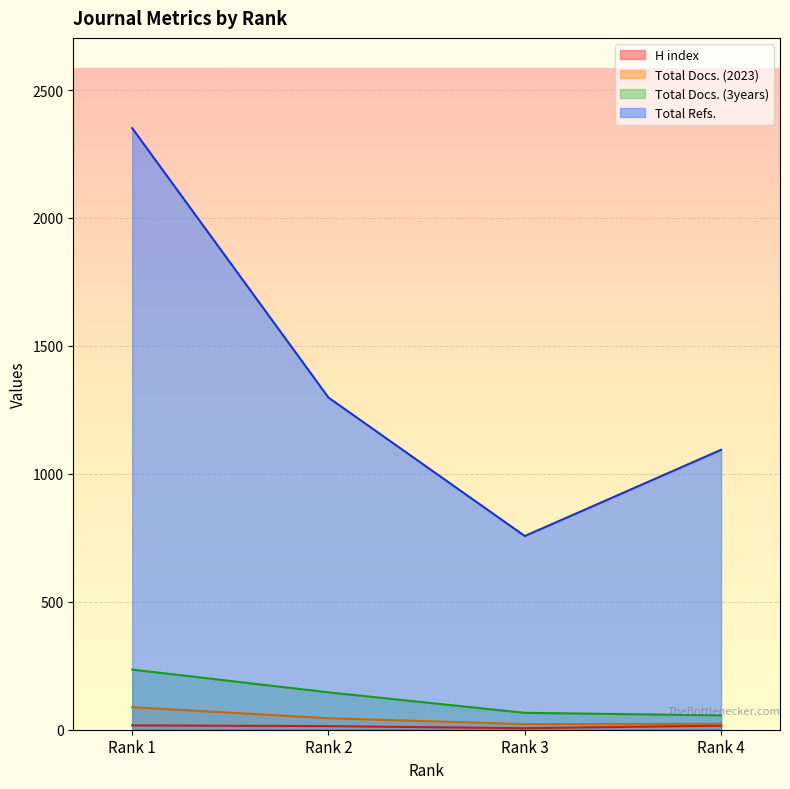

Between Rank 3 and Rank 2, which is larger?

Rank 2